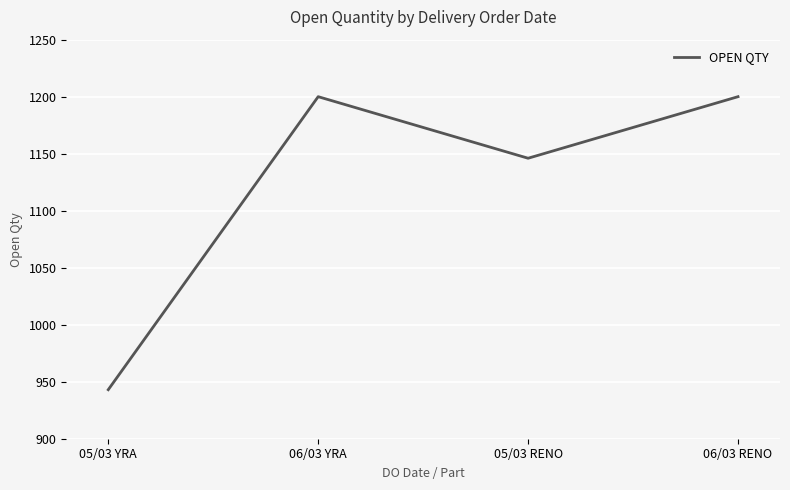

What is the greatest value displayed?

1200